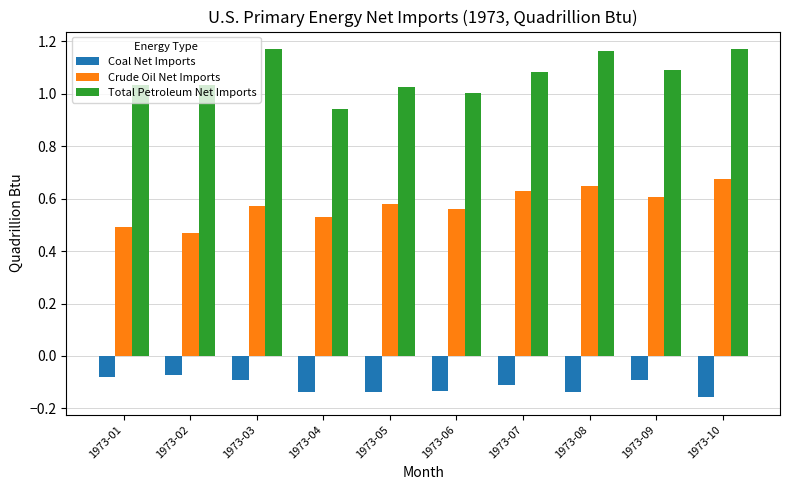

What is the total value across all series at 1973-05?

1.5